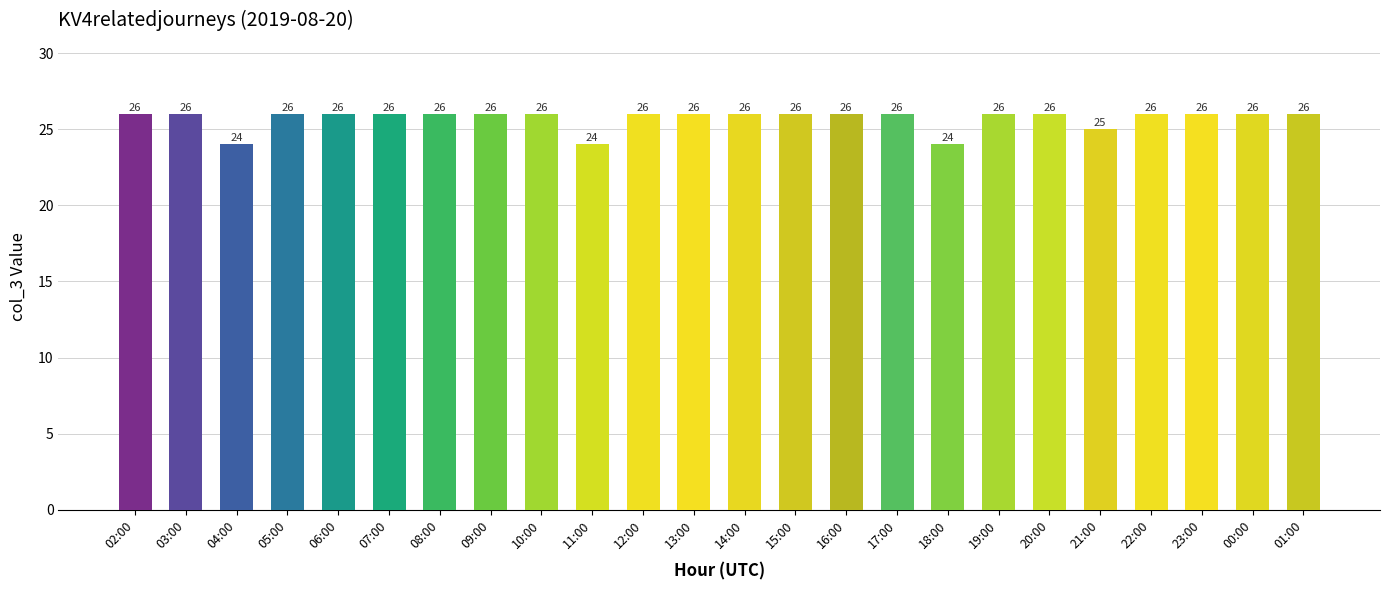

What is the difference between the values at 21:00 and 16:00?

1